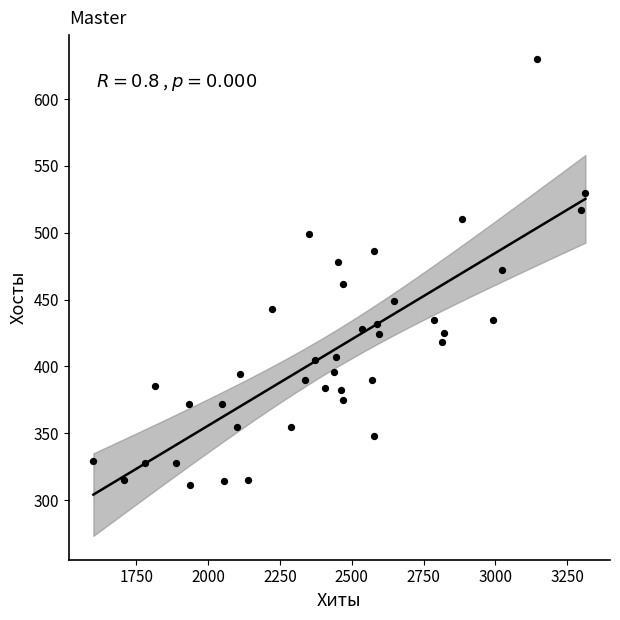

What is the range of Y values (max minus min)?

319